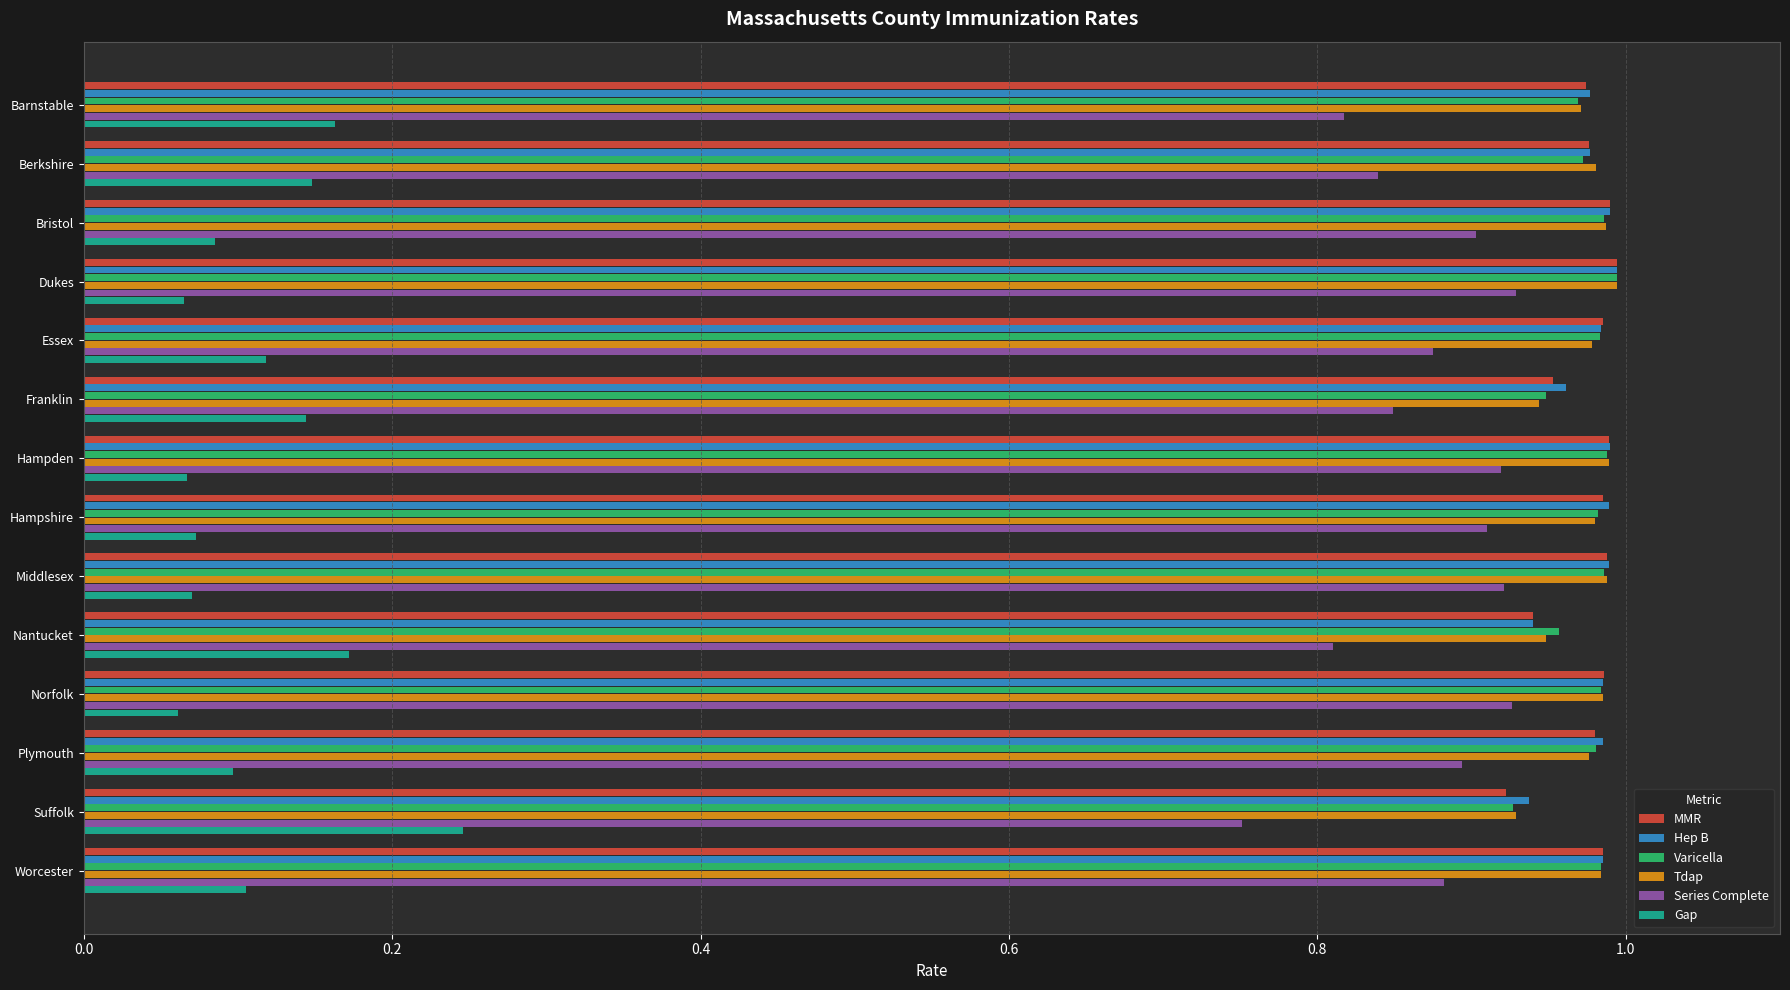

At how many categories does at least one series exceed 0?

14